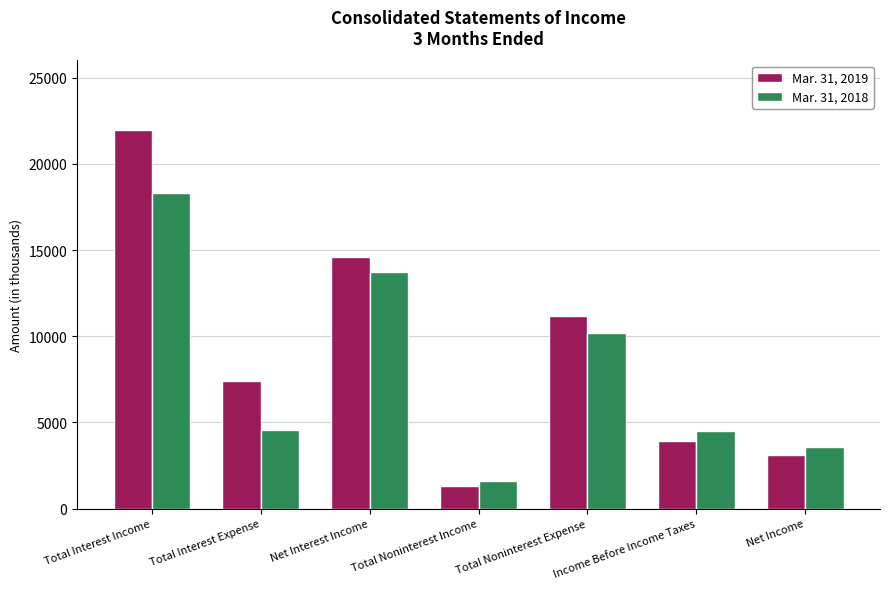

Where does the Mar. 31, 2019 series first go above 7382?

Total Interest Income